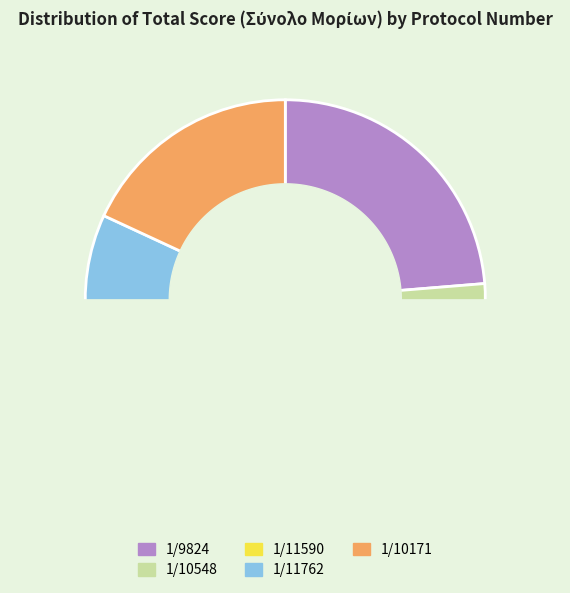

Which category has the biggest portion of the pie?

1/9824